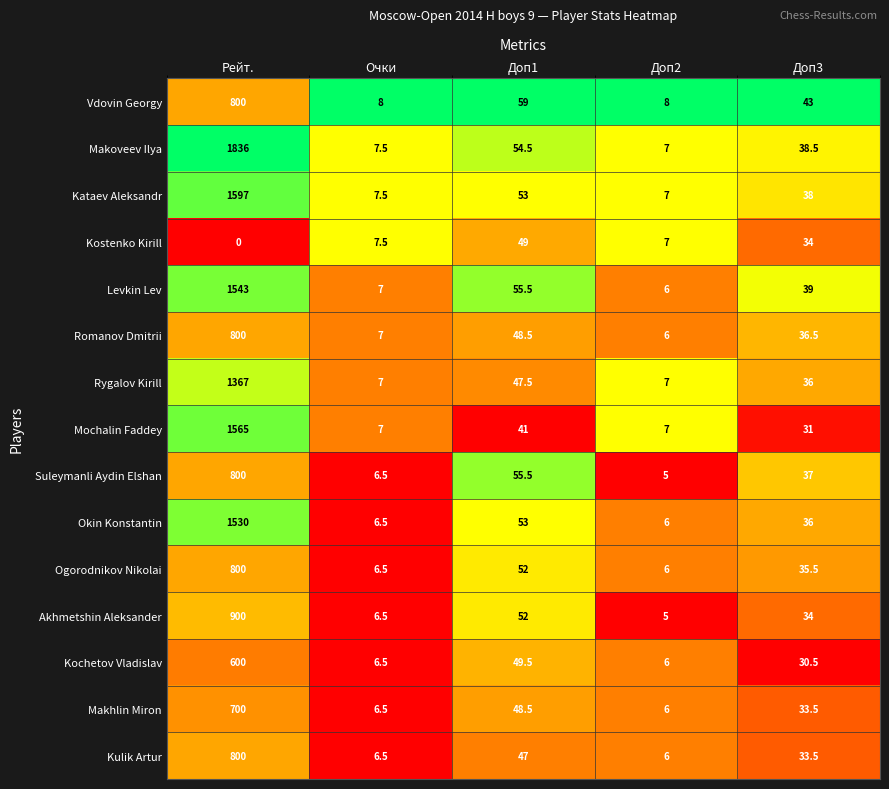

At which category is the sum across all series the highest?

Рейт.